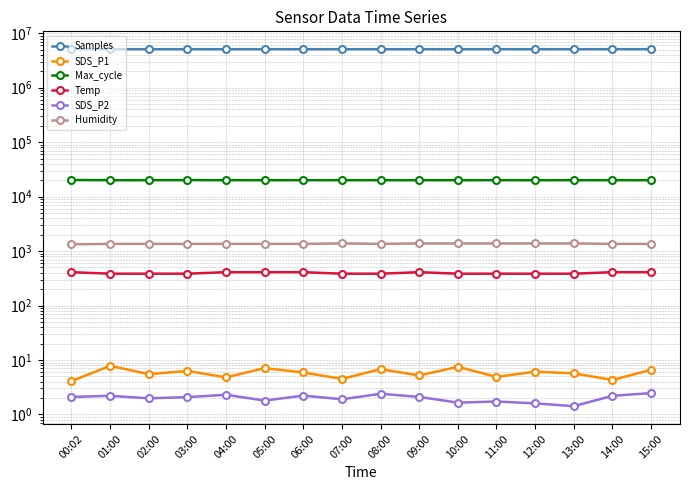

Between 03:00 and 05:00, which series saw the biggest shift?

Samples